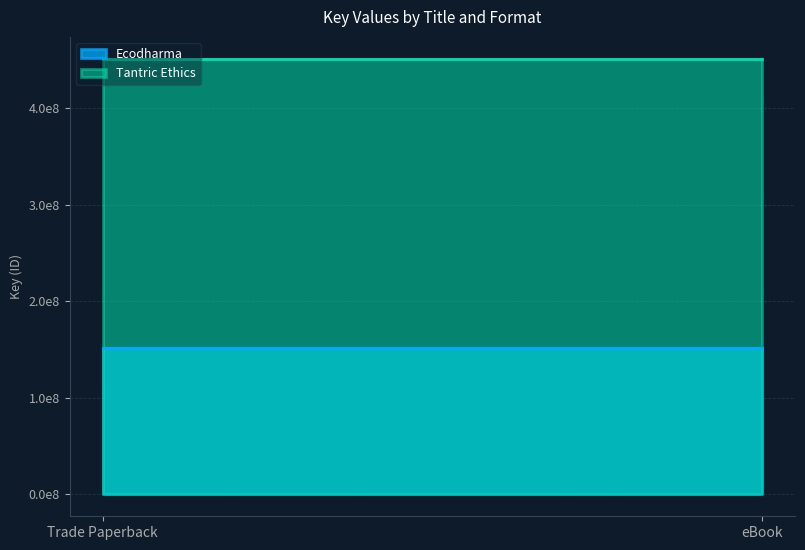

Which series changed the most between Trade Paperback and eBook?

Ecodharma